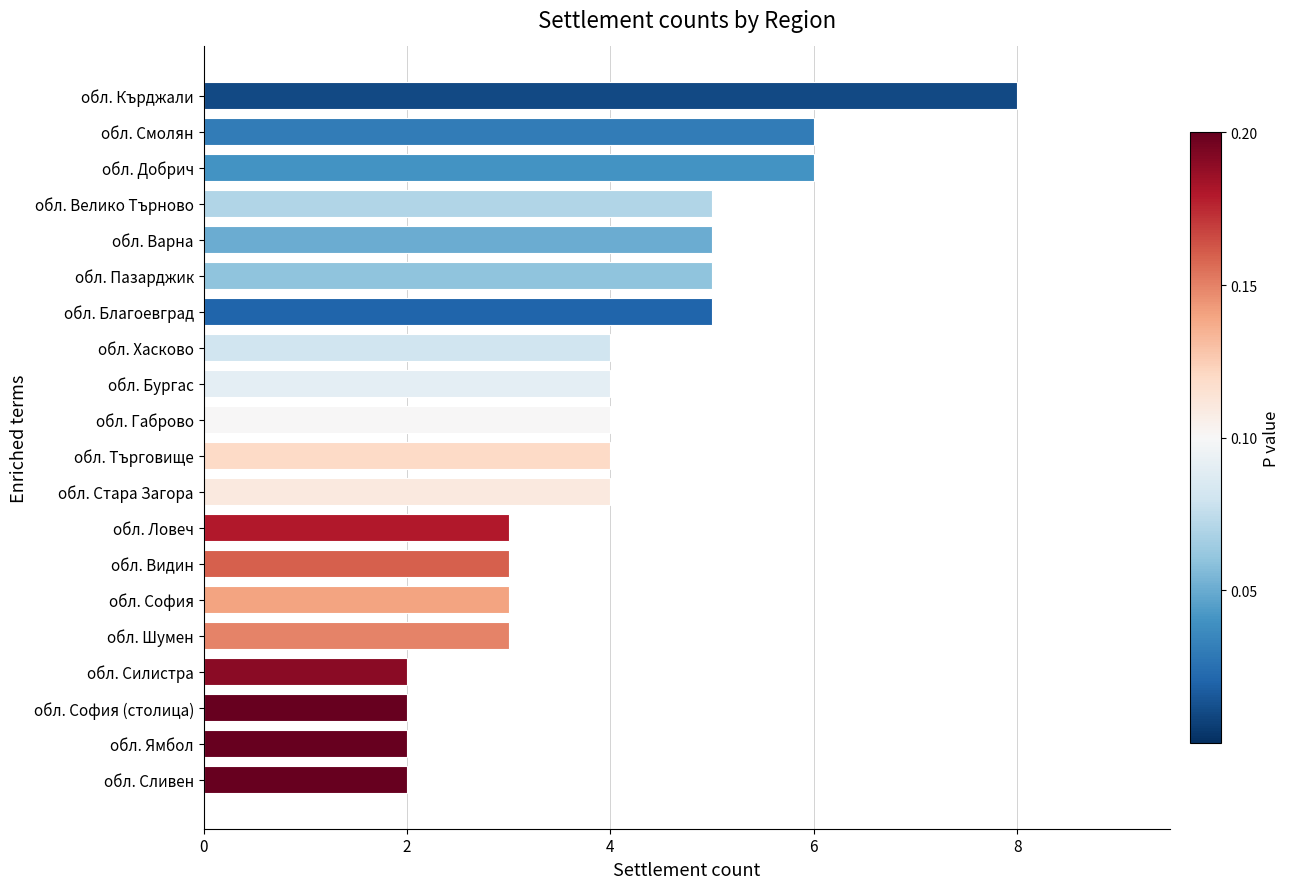

What is the difference between the maximum and minimum values?

6